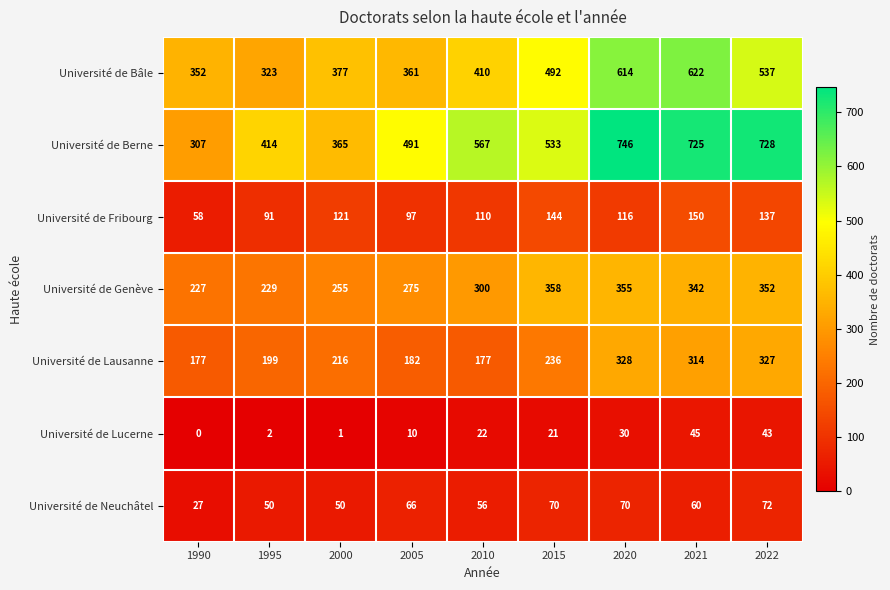

How many values in the Université de Fribourg series are below 116?

4